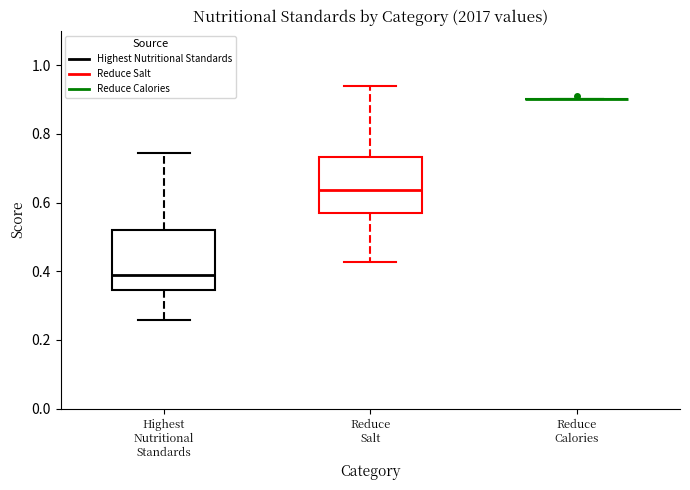

Reading left to right, transcribe this box plot: for each box, give where its median line is, the range the box spans, and where its two whiskers end, as read against the y-axis. The values are not printed on the chart, so give them approximately, as read against the axis.

Highest Nutritional Standards: median 0.38, box 0.34 to 0.52, whiskers 0.26 to 0.74
Reduce Salt: median 0.64, box 0.58 to 0.74, whiskers 0.42 to 0.94
Reduce Calories: box collapsed to a line at 0.90, whiskers 0.90 to 0.90